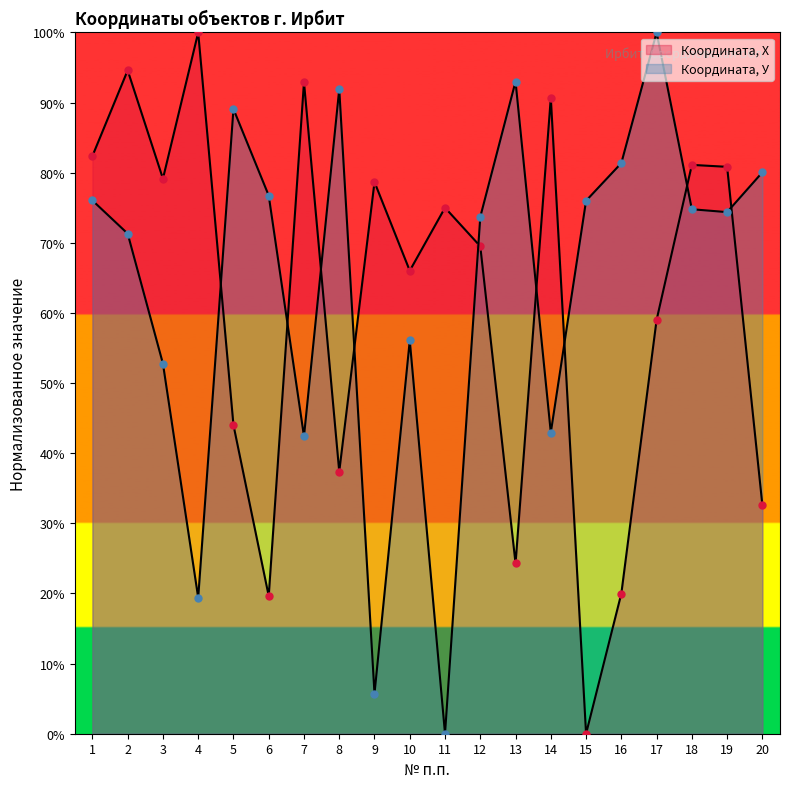

The Координата, У series shows 37.5 at 12. True or false?

False